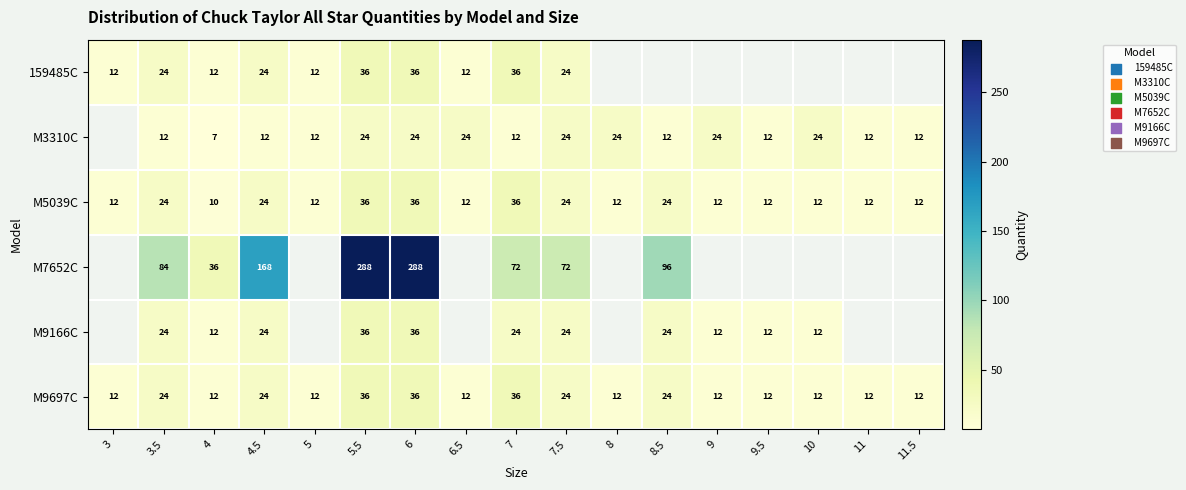

What is the spread (max minus min) of values at 7?

60